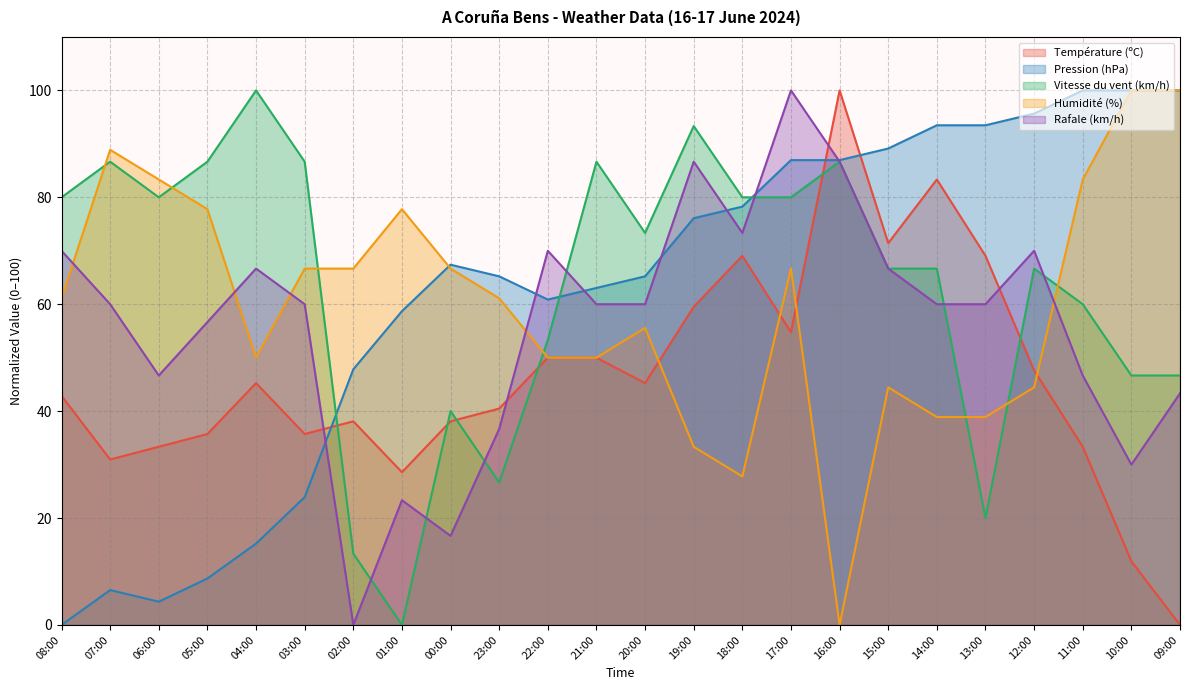

Reading left to right, list all the values displayed in this chart.

Température (ºC): 42.9	31.0	33.3	35.7	45.2	35.7	38.1	28.6	38.1	40.5	50.0	50.0	45.2	59.5	69.0	54.8	100.0	71.4	83.3	69.0	47.6	33.3	11.9	0.0
Pression (hPa): 0.0	6.5	4.3	8.7	15.2	23.9	47.8	58.7	67.4	65.2	60.9	63.0	65.2	76.1	78.3	87.0	87.0	89.1	93.5	93.5	95.7	100.0	100.0	100.0
Vitesse du vent (km/h): 80.0	86.7	80.0	86.7	100.0	86.7	13.3	0.0	40.0	26.7	53.3	86.7	73.3	93.3	80.0	80.0	86.7	66.7	66.7	20.0	66.7	60.0	46.7	46.7
Humidité (%): 61.1	88.9	83.3	77.8	50.0	66.7	66.7	77.8	66.7	61.1	50.0	50.0	55.6	33.3	27.8	66.7	0.0	44.4	38.9	38.9	44.4	83.3	100.0	100.0
Rafale (km/h): 70.0	60.0	46.7	56.7	66.7	60.0	0.0	23.3	16.7	36.7	70.0	60.0	60.0	86.7	73.3	100.0	86.7	66.7	60.0	60.0	70.0	46.7	30.0	43.3